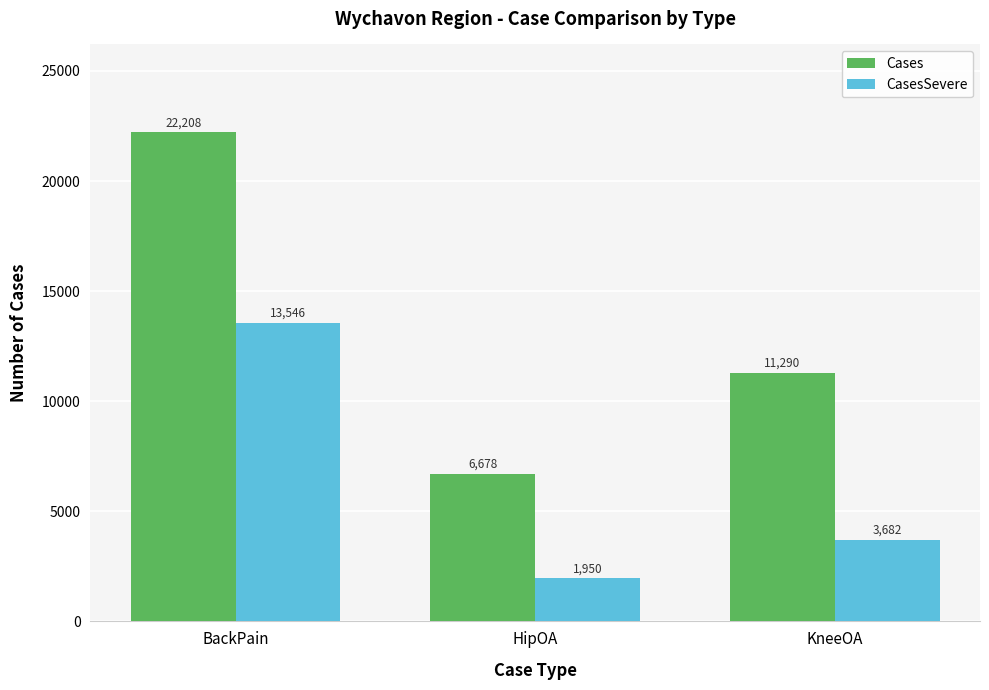

What is the difference between the second highest and minimum values in the CasesSevere series?

1732